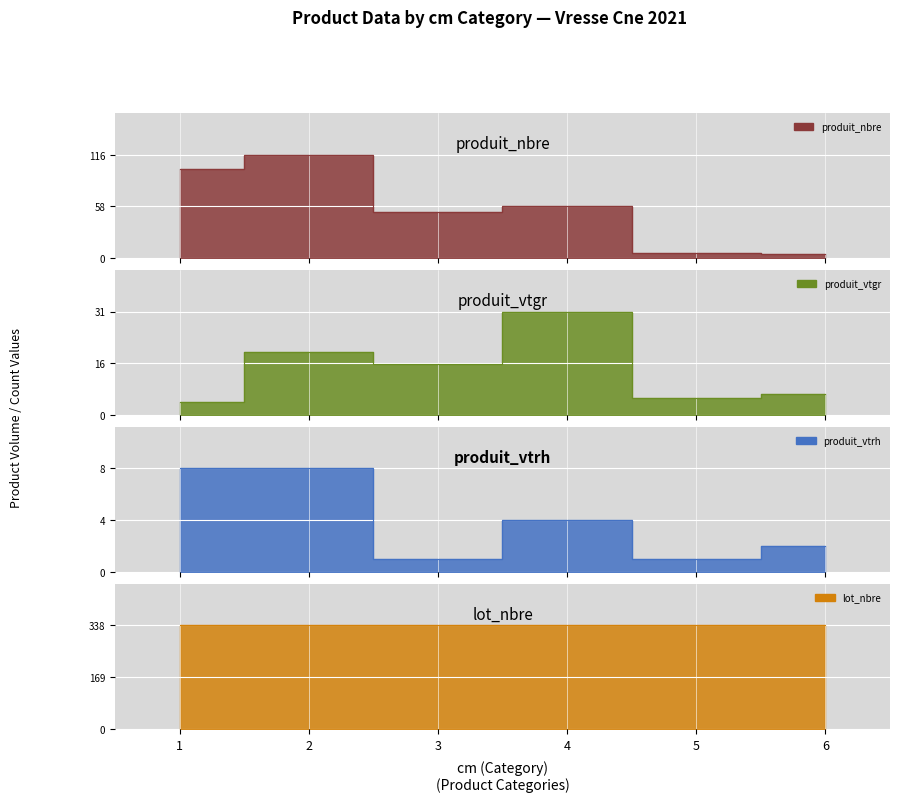

What is the value of the produit_vtgr point at the 2nd from the left?

19.0